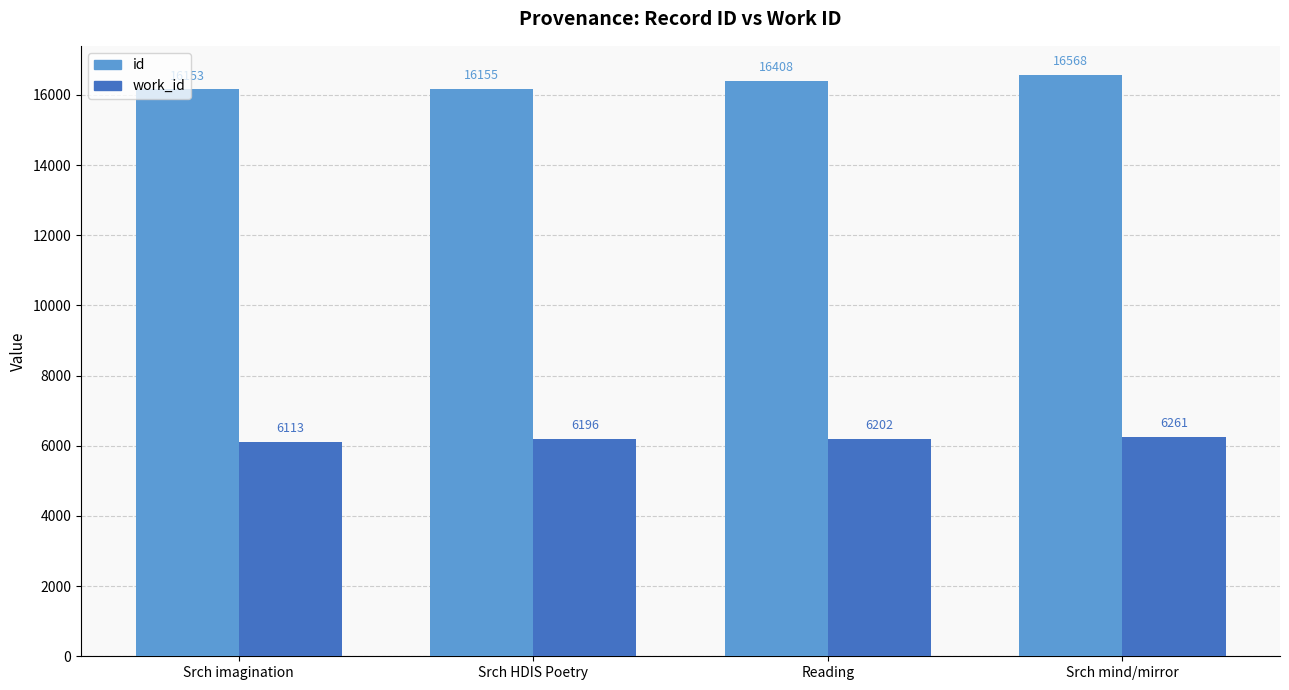

Reading left to right, list all the values displayed in this chart.

id: 16153	16155	16408	16568
work_id: 6113	6196	6202	6261